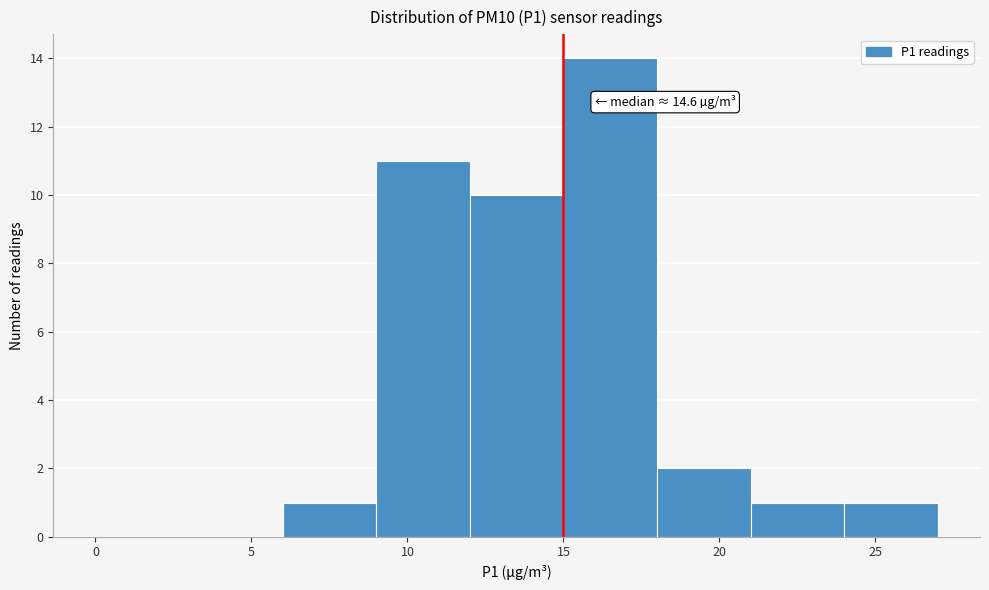

Which range on the x-axis has the tallest bar?

15 to 18